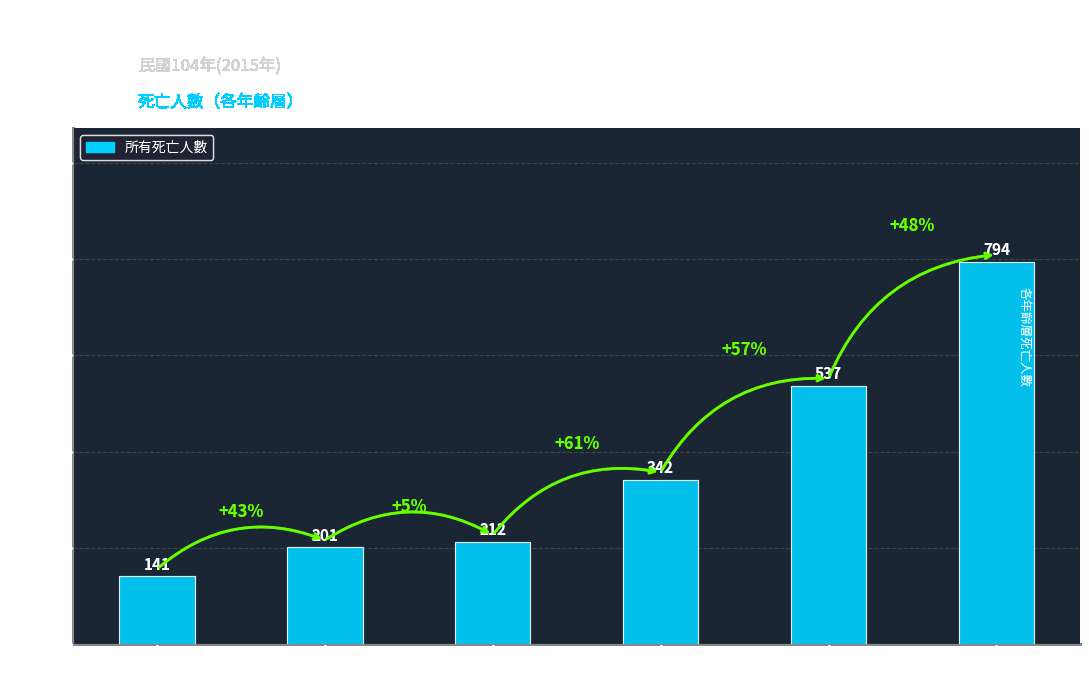

List the labels in order of value, smallest first.

55-59, 60-64, 65-69, 70-74, 75-79, 80-84